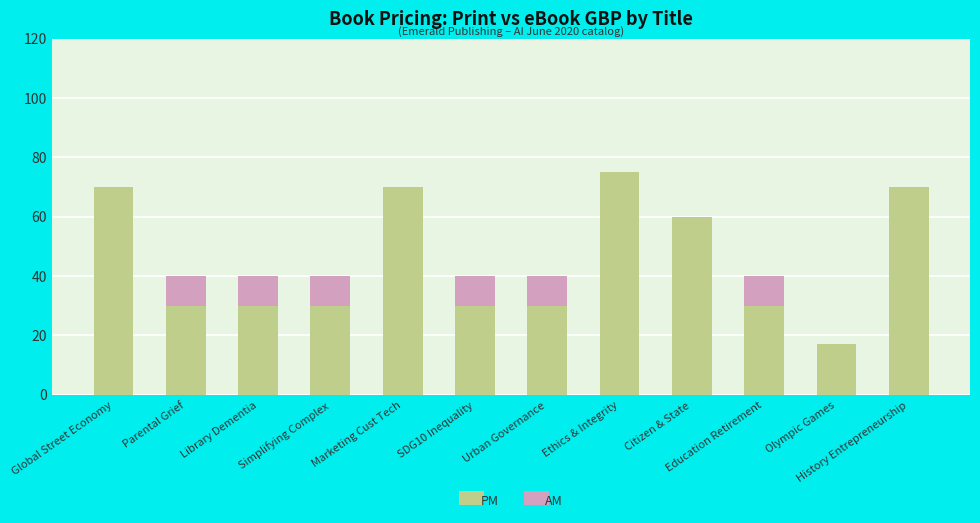

What is the sum of the PM values at Ethics & Integrity and Education Retirement?

105.0